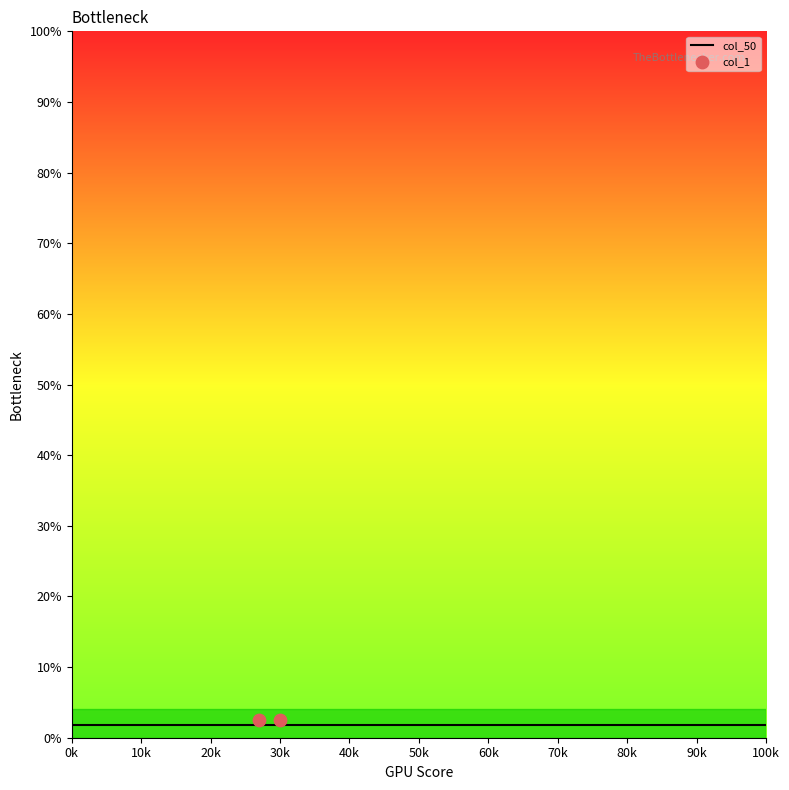

Which series reaches the maximum Y coordinate?

col_1